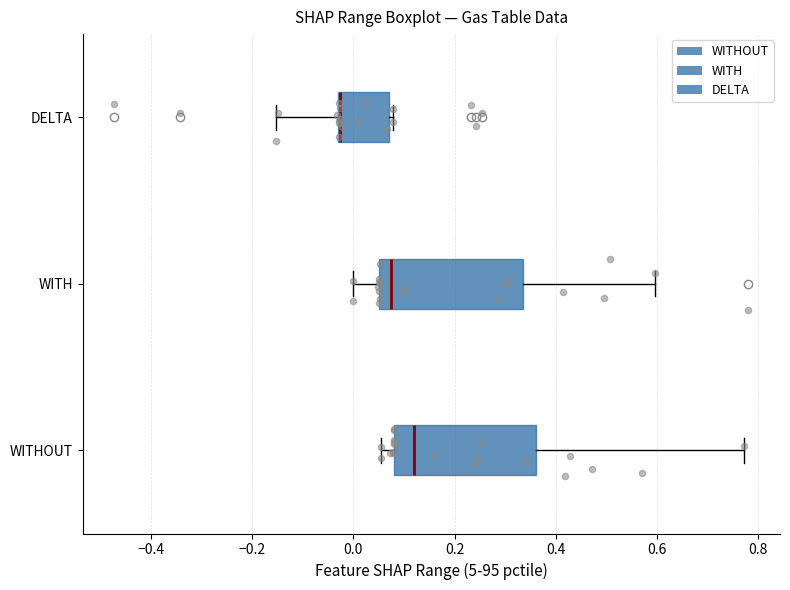

Reading bottom to top, read every box against the x-axis: the position of its median line, the range the box covers, and the ends of its whiskers. The values are not printed on the chart, so give them approximately, as read against the axis.

WITHOUT: median 0.12, box 0.08 to 0.36, whiskers 0.06 to 0.78
WITH: median 0.08, box 0.06 to 0.34, whiskers 0.00 to 0.60
DELTA: median -0.02 (drawn on the box's left edge), box -0.02 to 0.06, whiskers -0.16 to 0.08